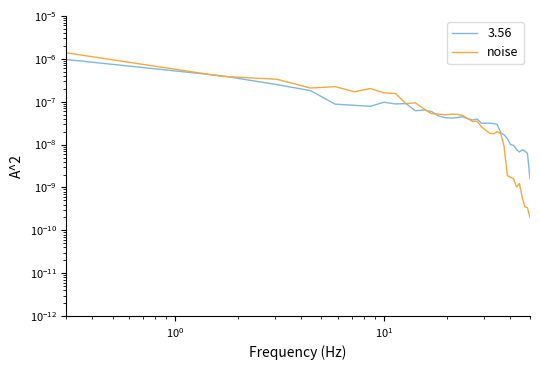

The chart shows a value of 0.0 at 36. True or false?

False